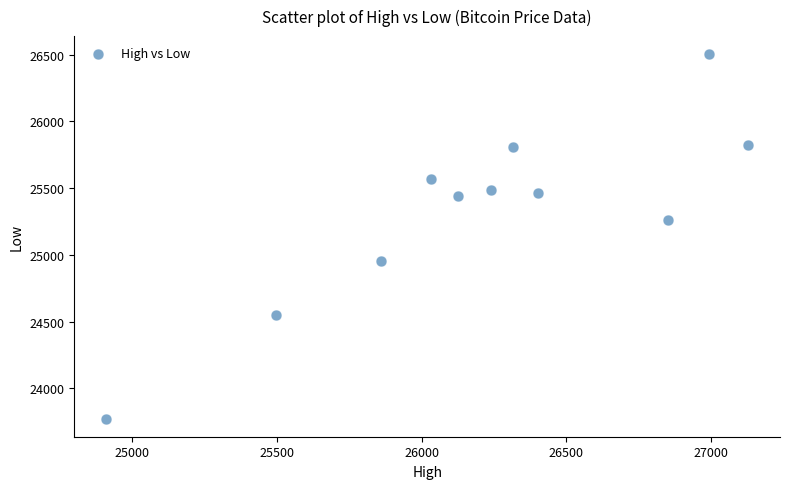

What Y value in the scatter plot is closest to 25138?

25260.2